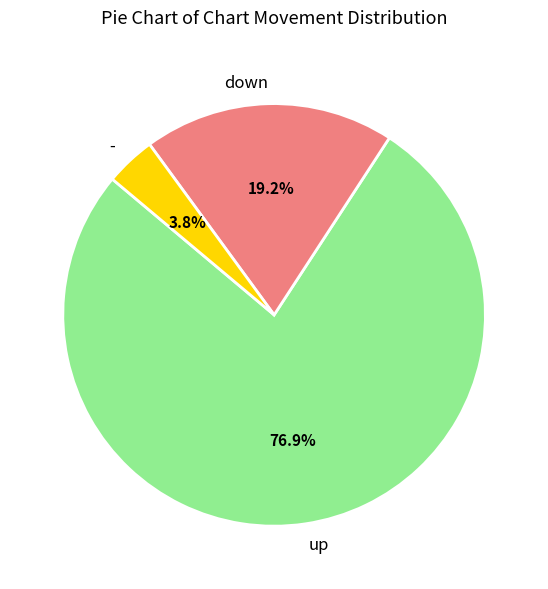

Is it true that down is 19% of the pie?

True